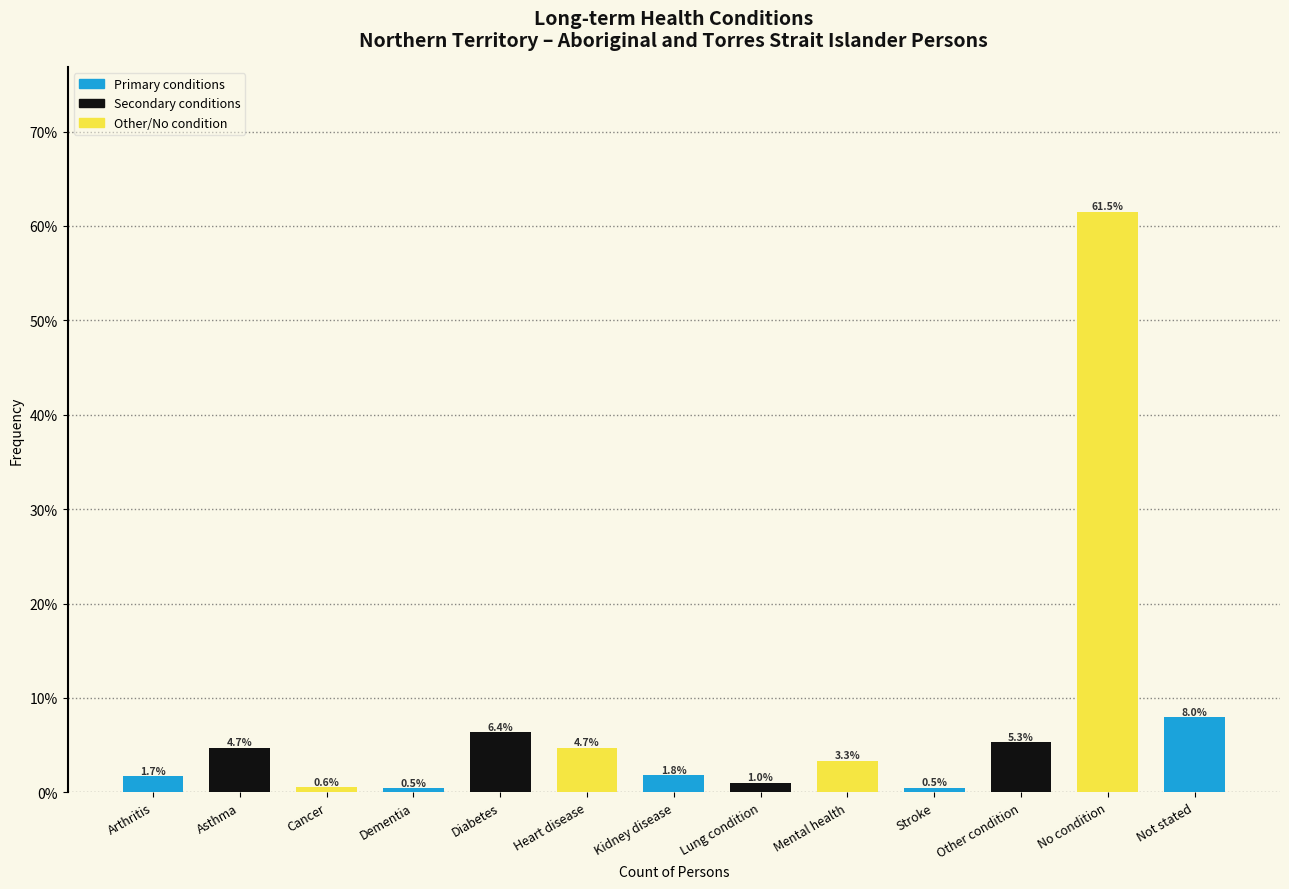

Reading left to right, what are all the values shown in this chart?

1.7	4.7	0.6	0.5	6.4	4.7	1.8	1.0	3.3	0.5	5.3	61.5	8.0